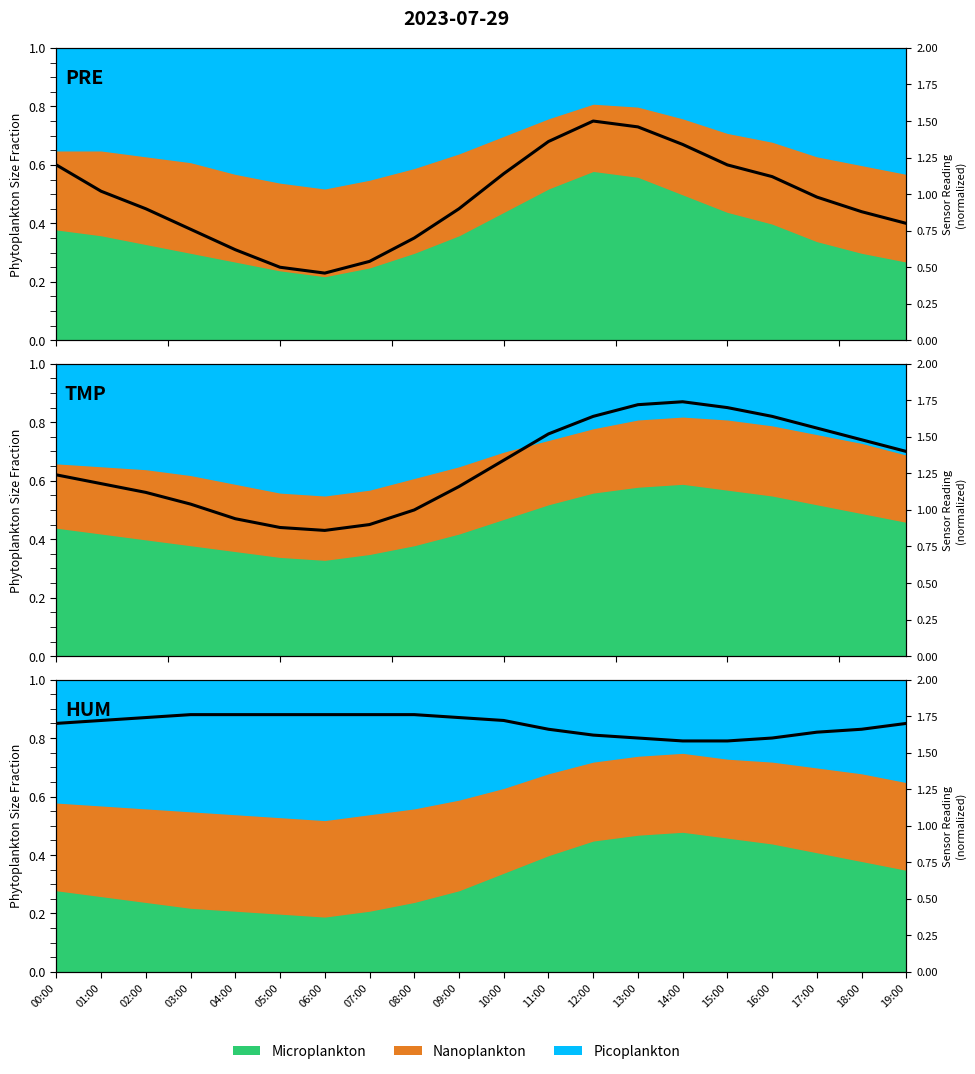

At which category is the sum across all series the highest?

13:00